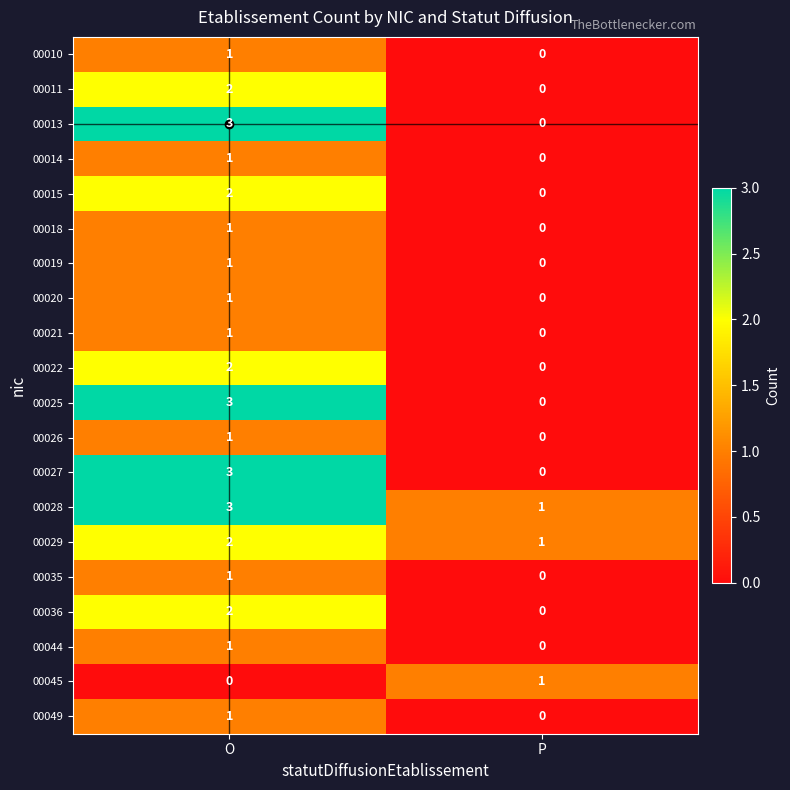

What is the difference between the highest and lowest values at O?

3